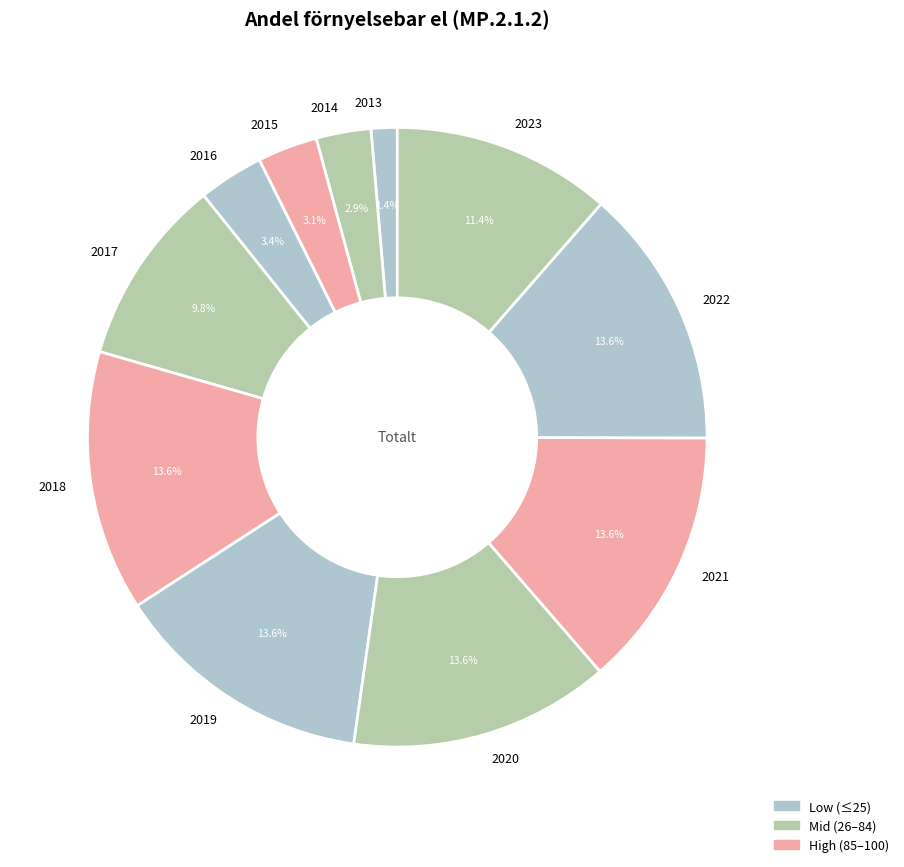

Combined, what portion of the pie is 2016 and 2023?

14.8%